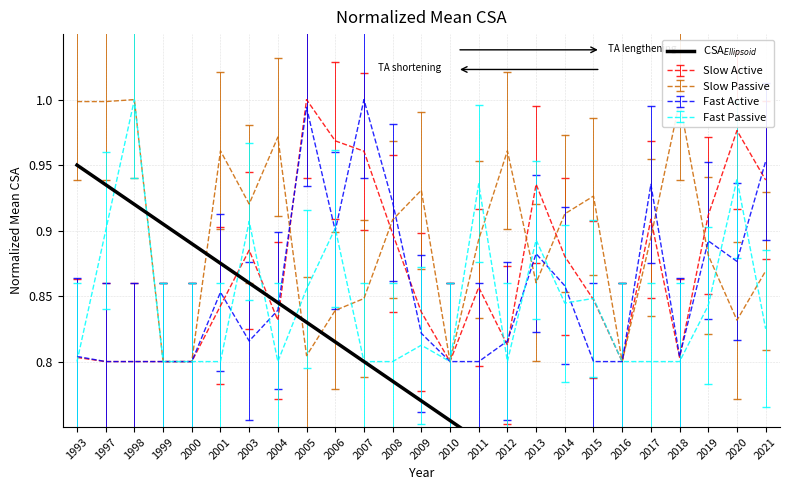

At which category does the chart reach its minimum across all series?

2021